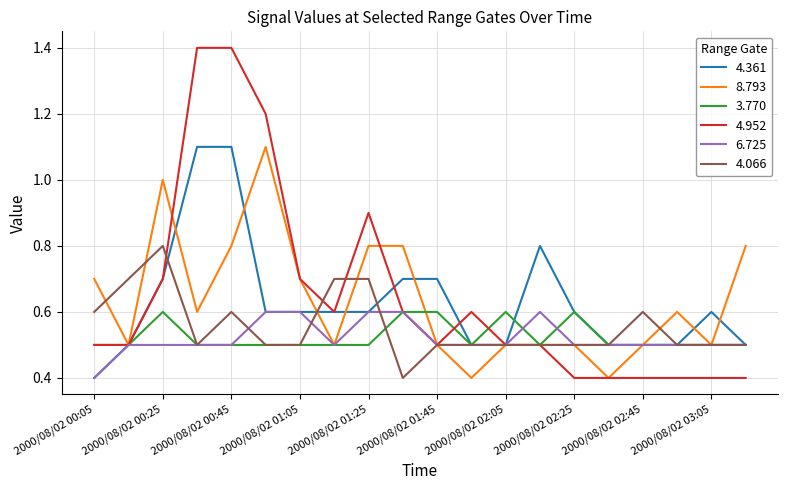

Which series has the largest total across all categories?

4.952